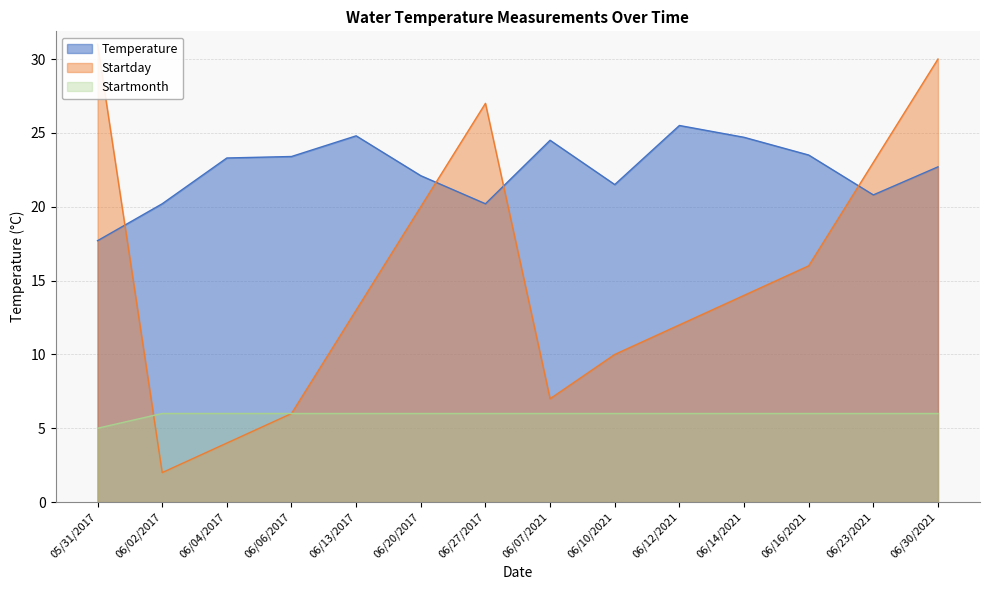

Which series has the largest total across all categories?

Temperature